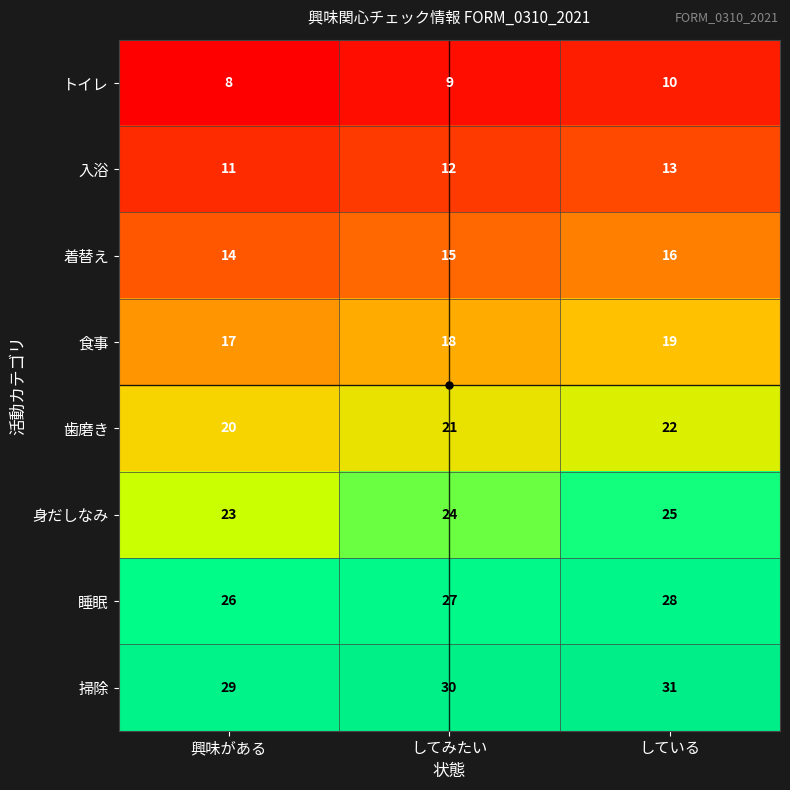

Where is 食事 nearest to the value 18?

してみたい